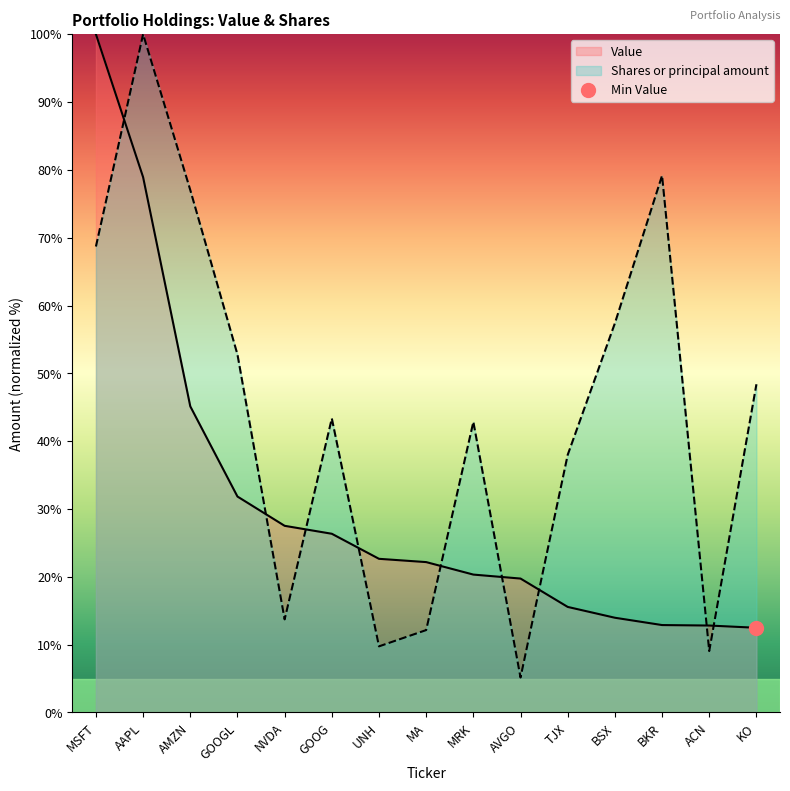

How many values in the Value series exceed 22?

8